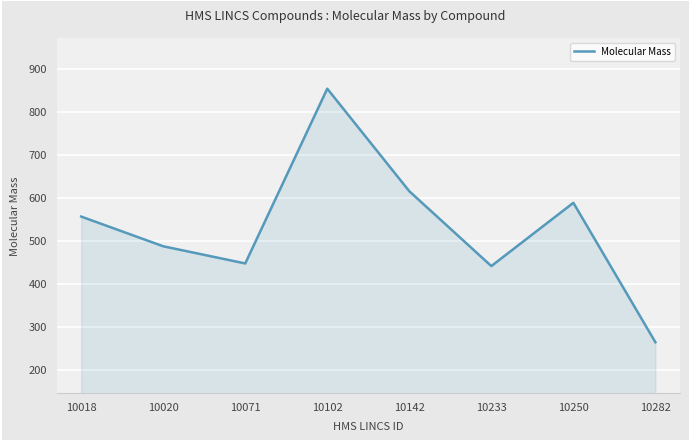

How many interior local peaks (higher than both neighbors) does the data have?

2